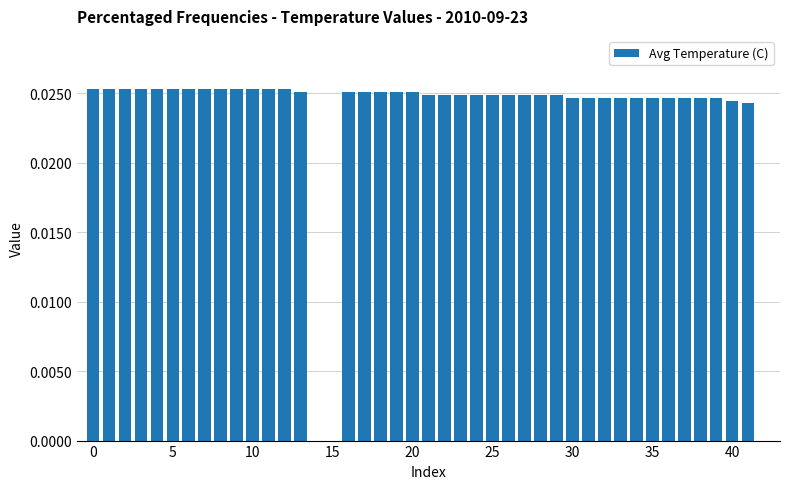

What is the sum of all values?

1.0